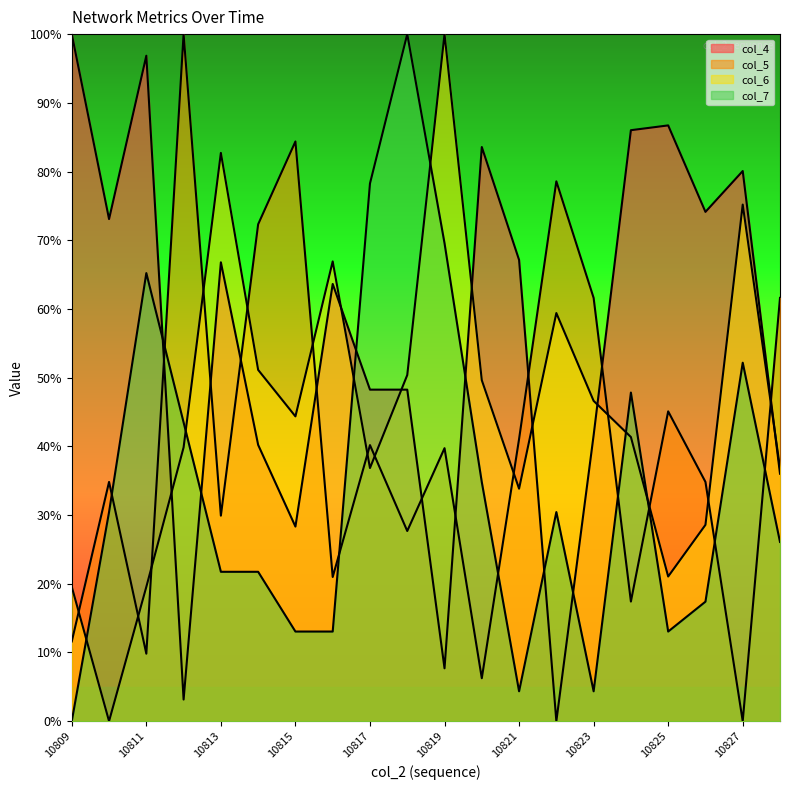

The value of col_6 at 10820 is 49.6. True or false?

True